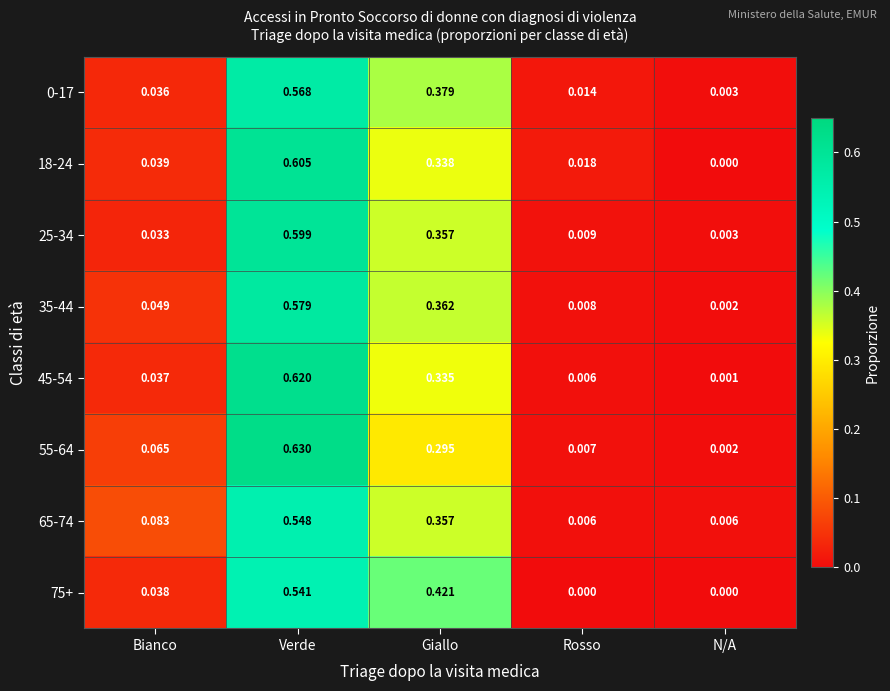

Where is 45-54 nearest to the value 0?

N/A